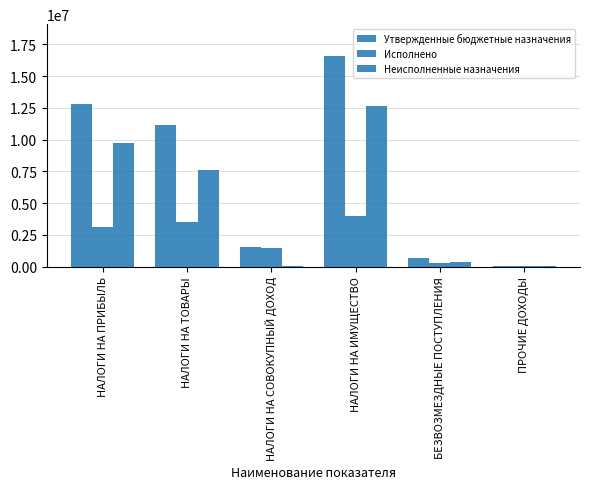

What is the label of the 5th bar from the left?

БЕЗВОЗМЕЗДНЫЕ ПОСТУПЛЕНИЯ